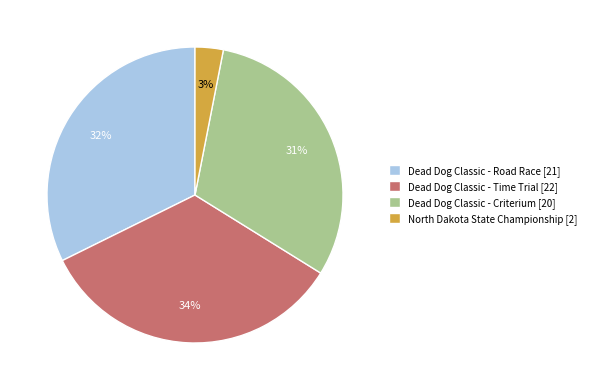

To the nearest percent, what portion does Dead Dog Classic - Time Trial represent?

34%